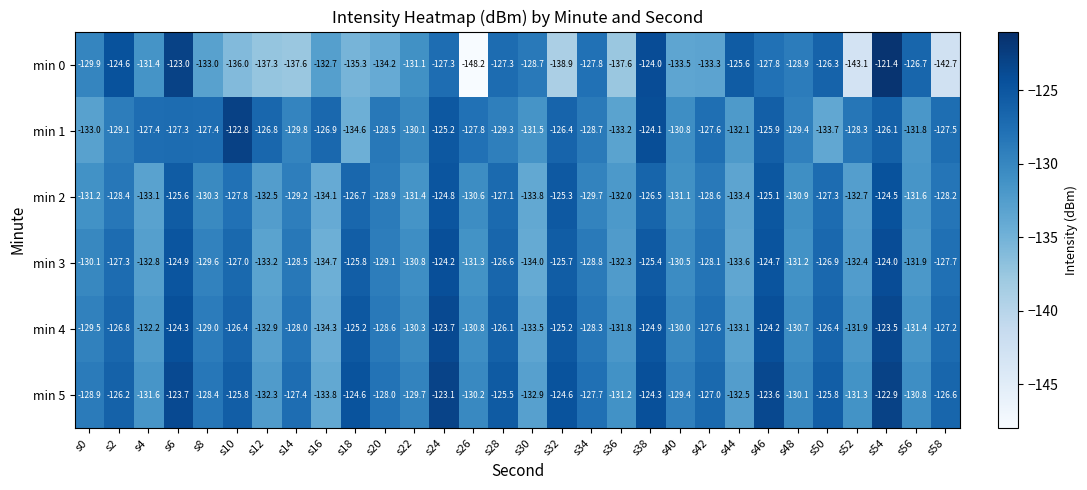

What is the average value of the min 3 series?

-129.1